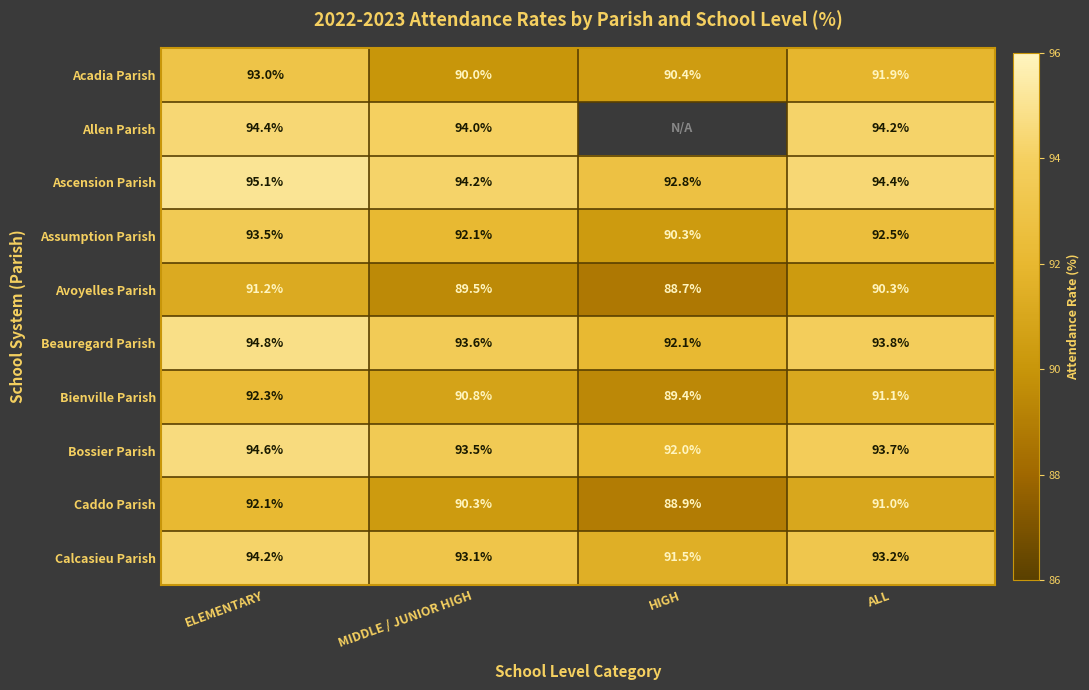

What is the sum of all Calcasieu Parish values?

372.0